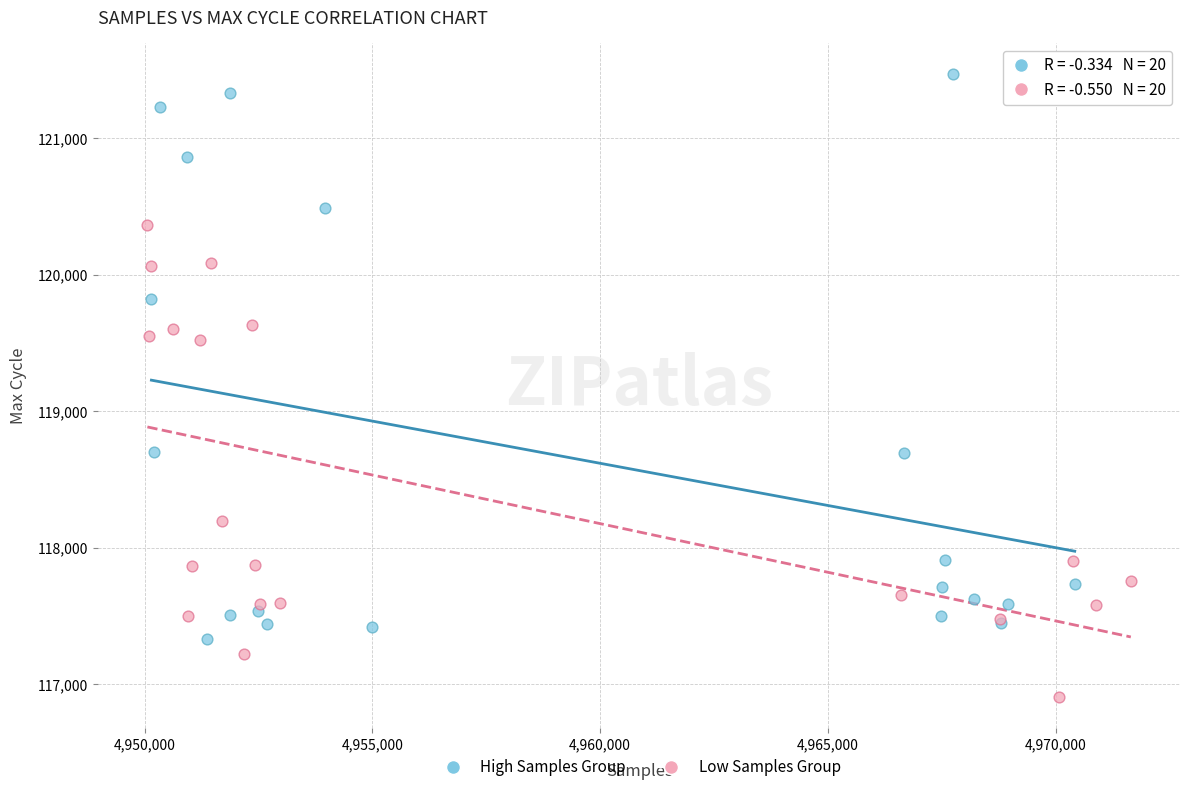

Which series contains the lowest Y value?

Low Samples Group